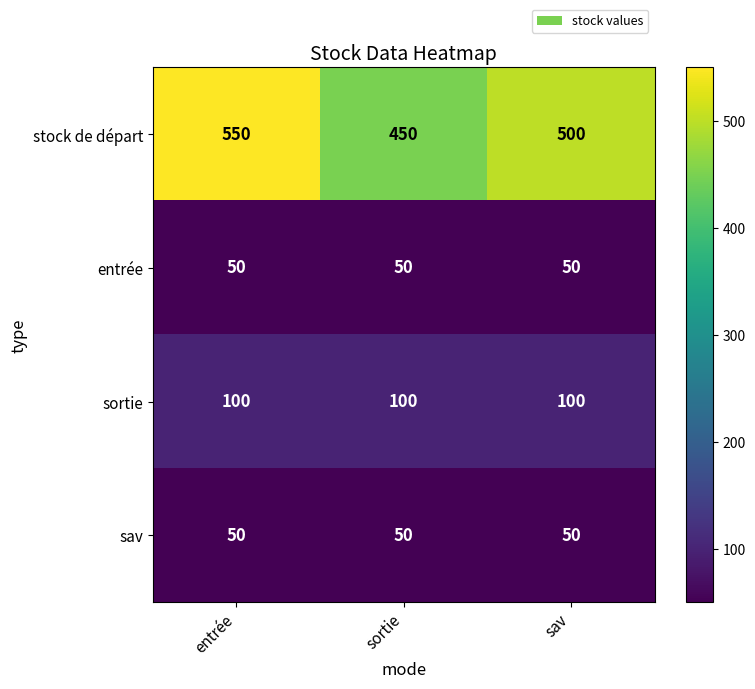

Which series has the largest range (max minus min)?

stock de départ